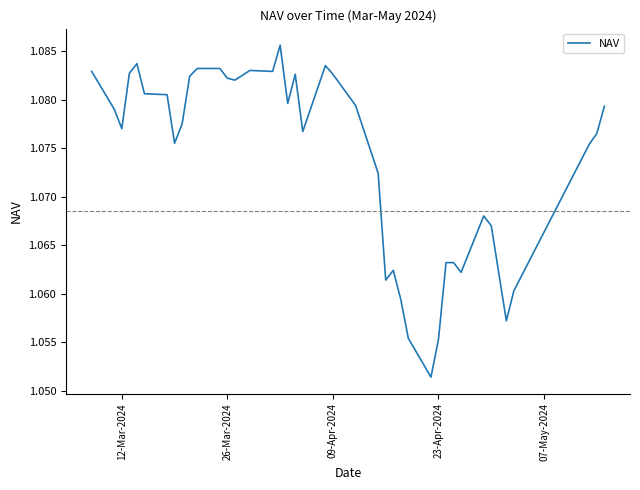

How many categories are shown in the chart?

40